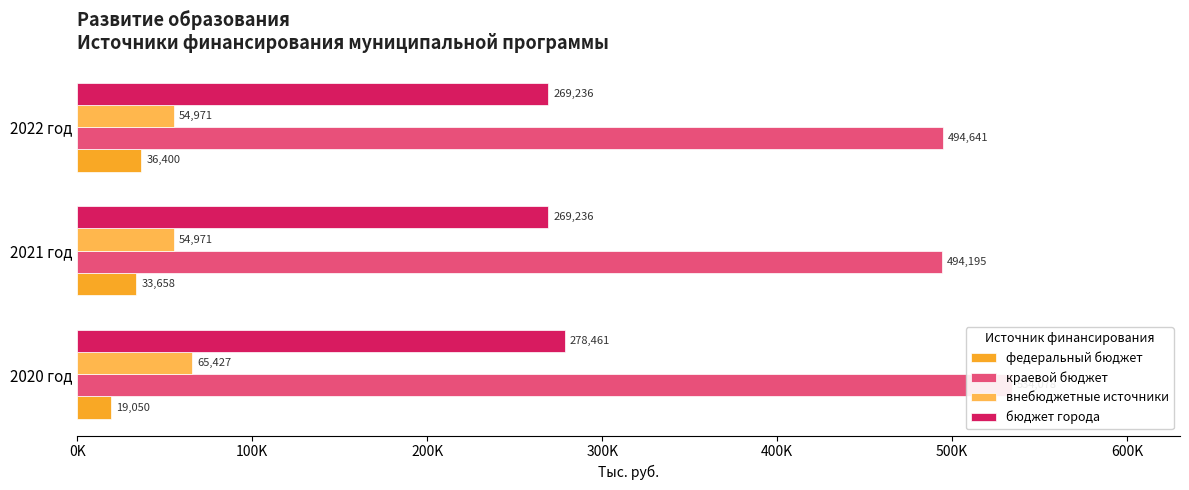

What is the minimum value for краевой бюджет?

494194.5